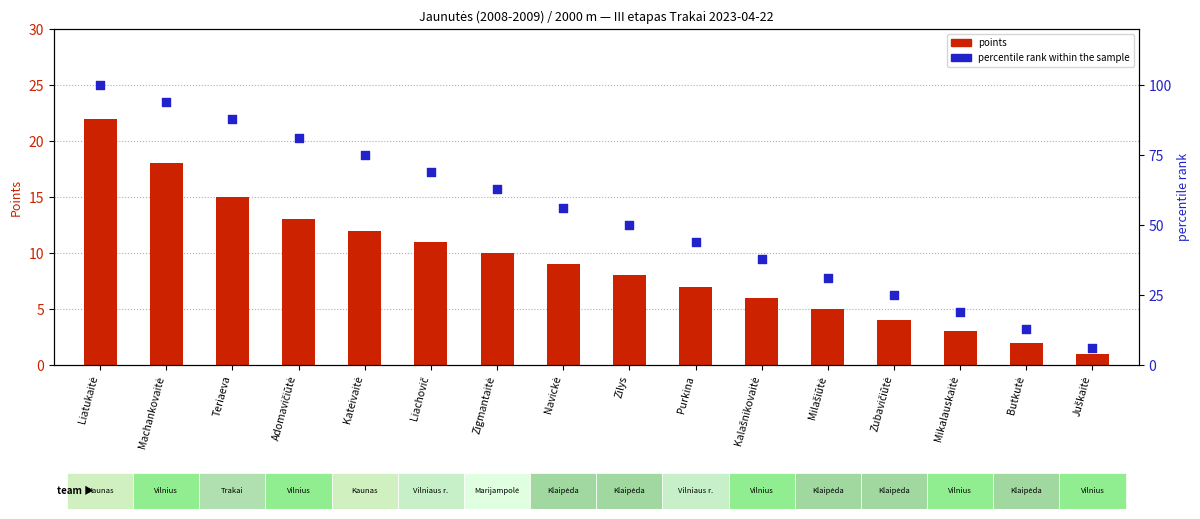

Which series has the largest total across all categories?

percentile rank within the sample